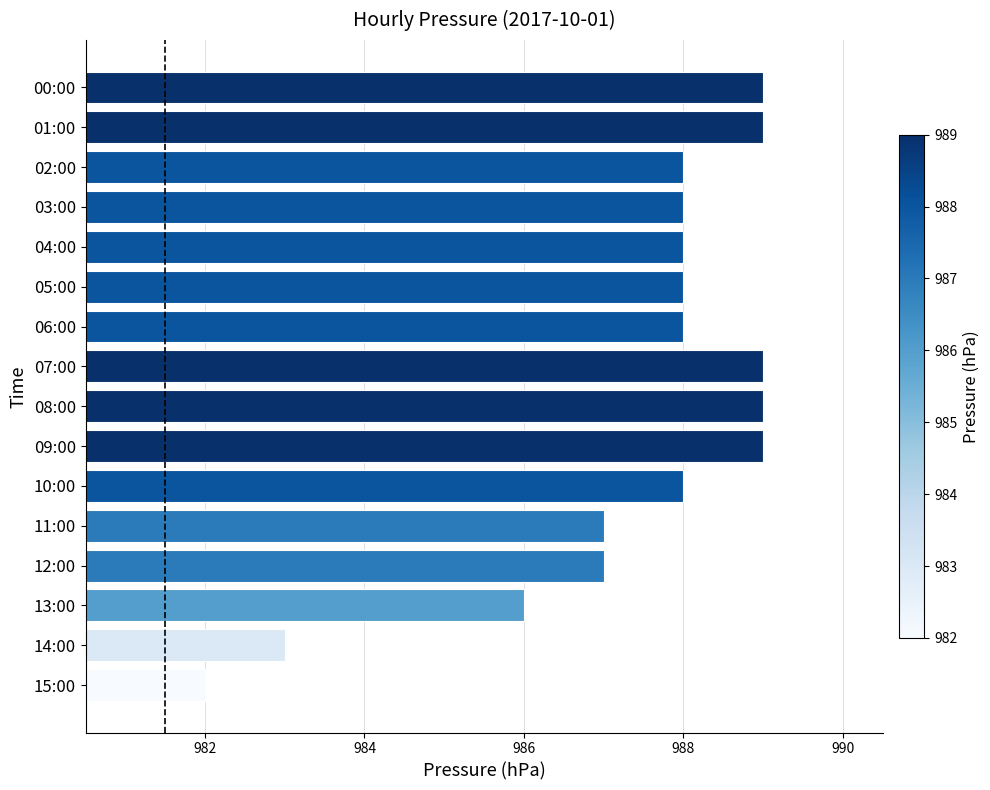

What is the value of the 10th bar from the top?

989